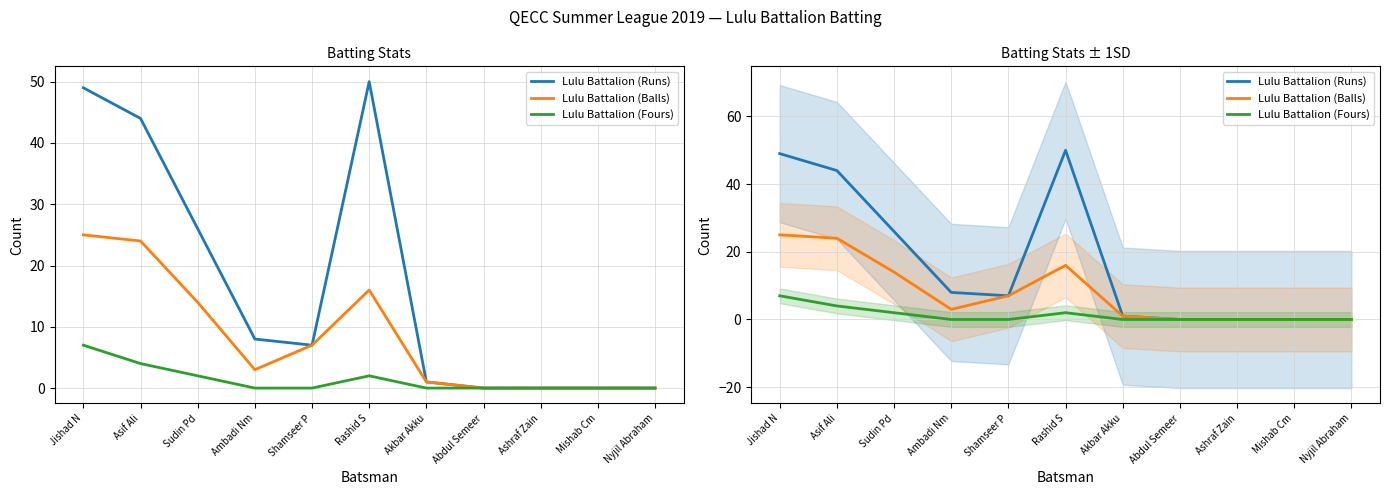

Does the chart have visible grid lines?

Yes